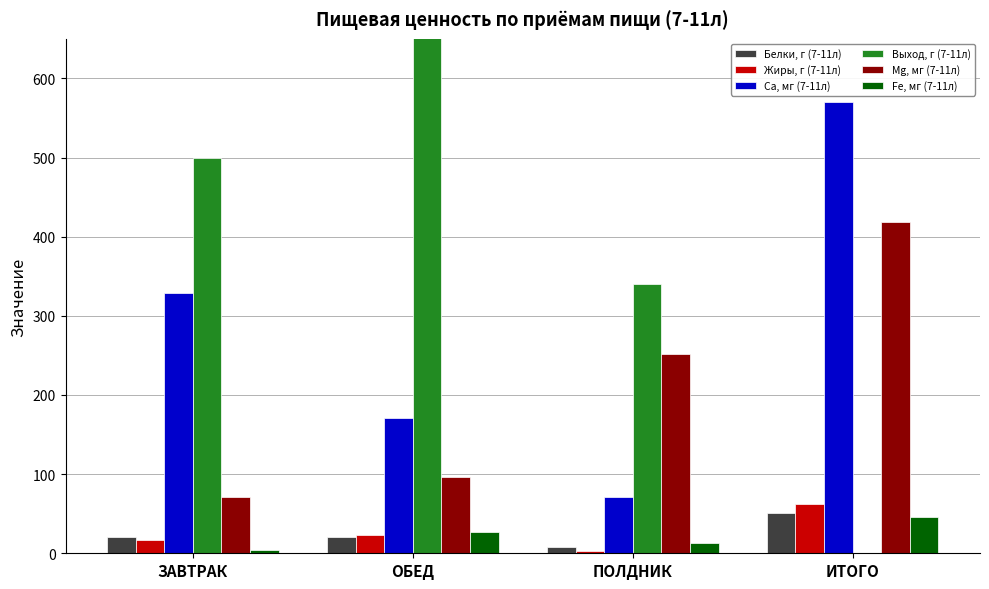

True or false: Fe, мг (7-11л) has a value of 45.4 at ИТОГО.

True